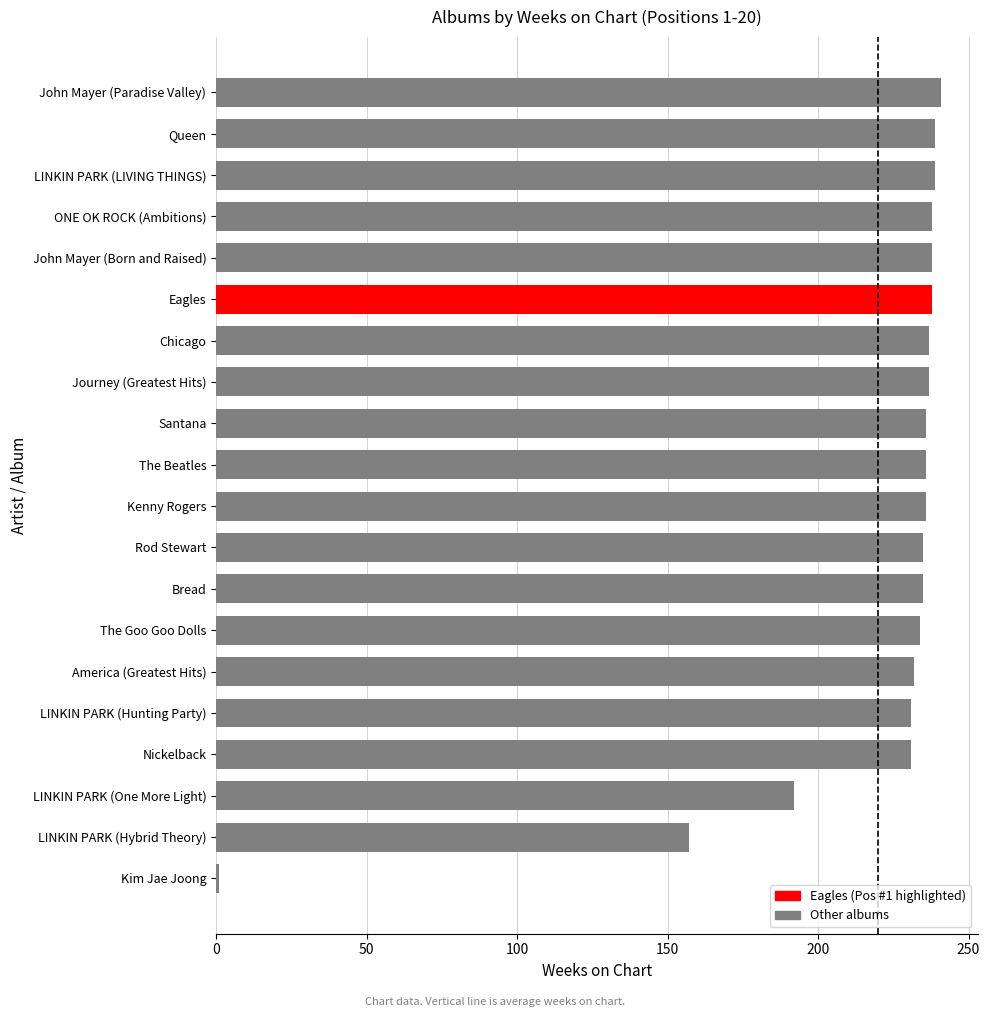

True or false: the data shows 137 at Rod Stewart.

False